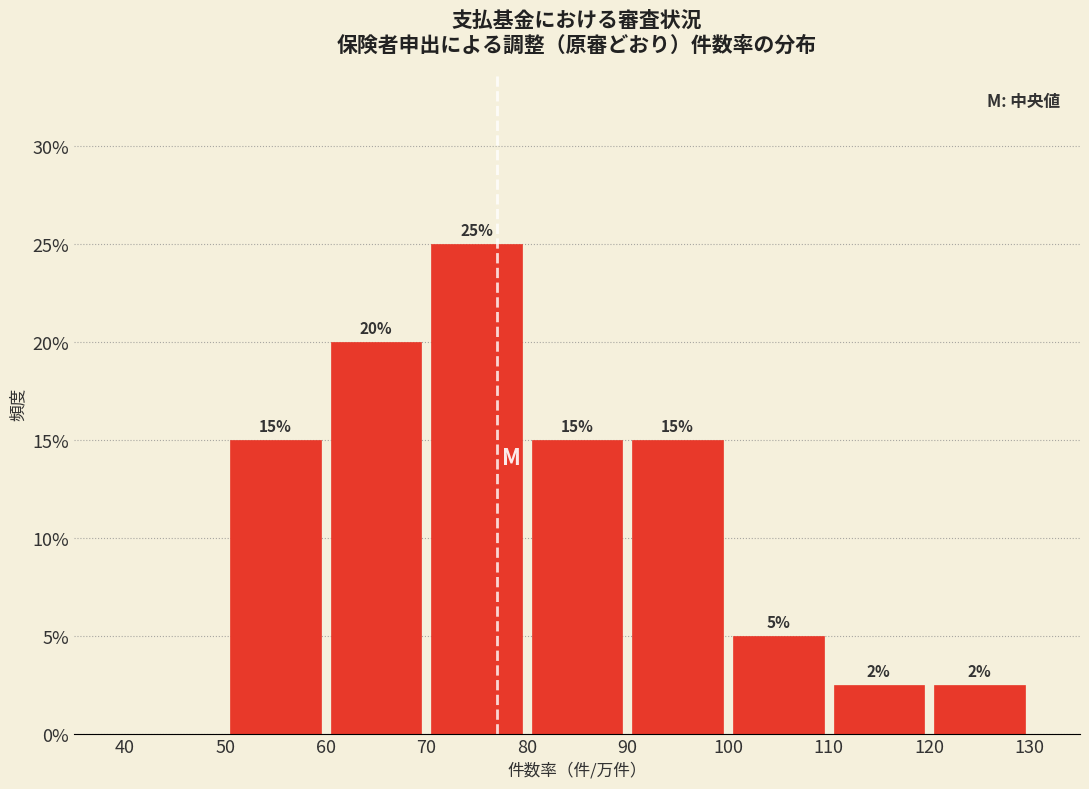

Which range on the x-axis has the tallest bar?

70 to 80